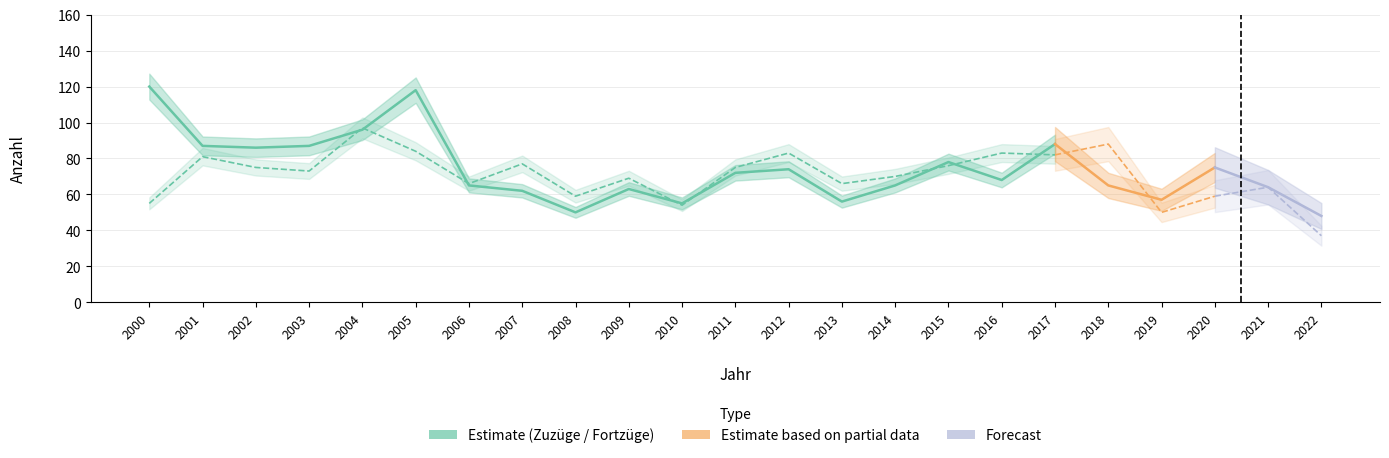

What is the value of the Fortzüge point at the 19th from the left?

88